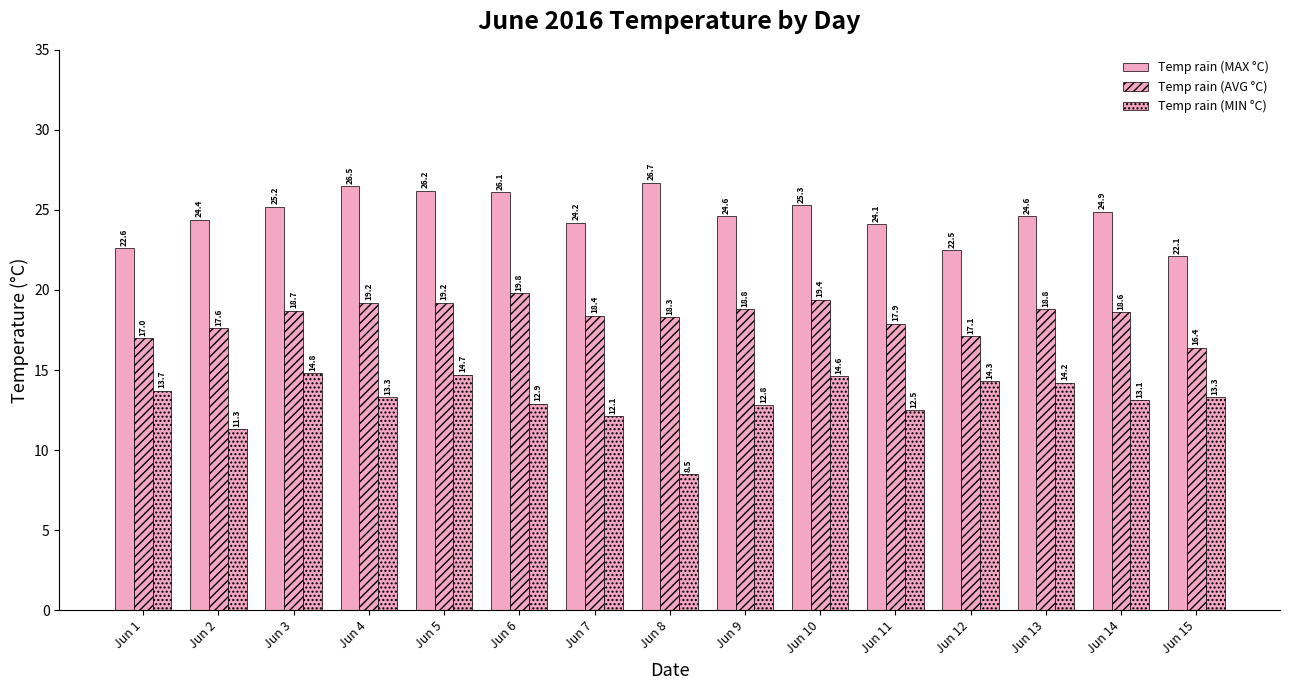

At which category is the sum across all series the highest?

Jun 5